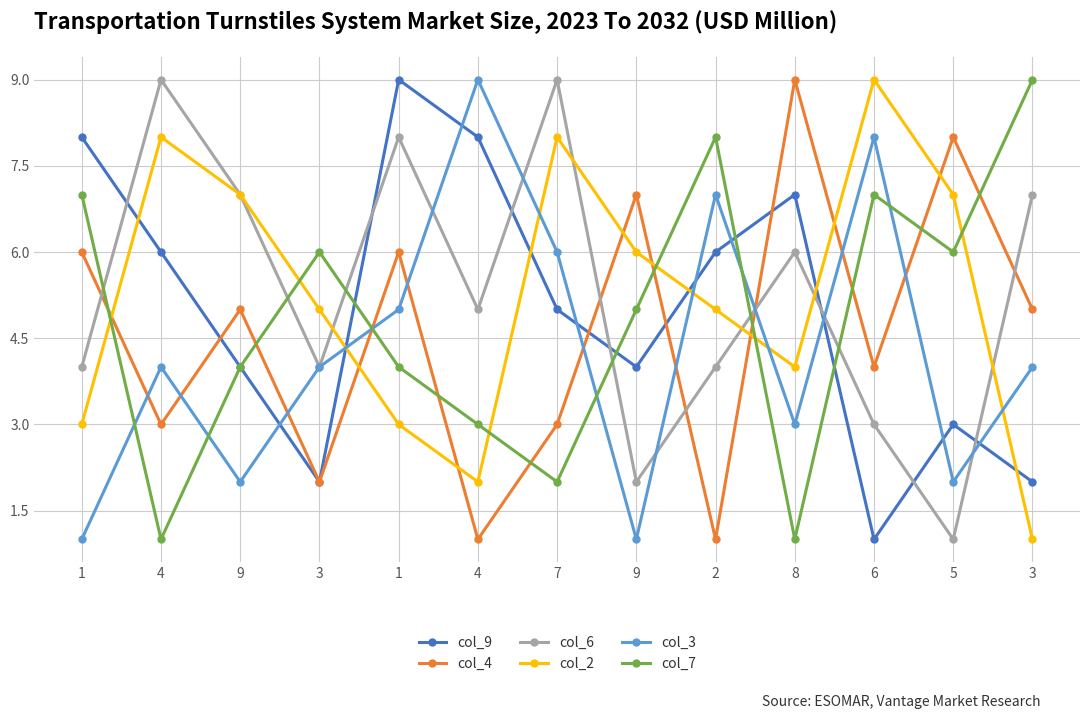

What are all the series names shown in the legend?

col_9, col_4, col_6, col_2, col_3, col_7